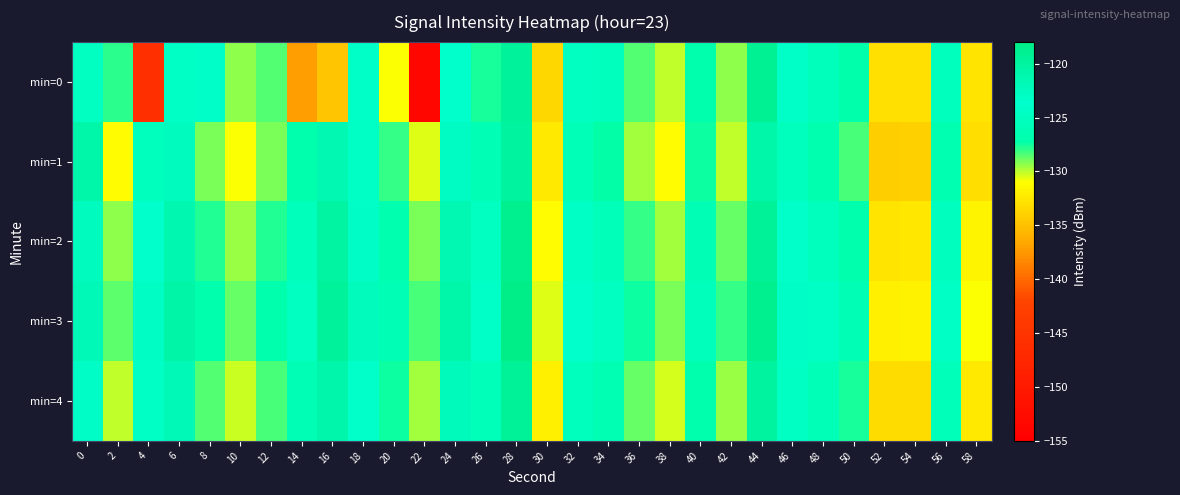

How many data points does each series have?

30